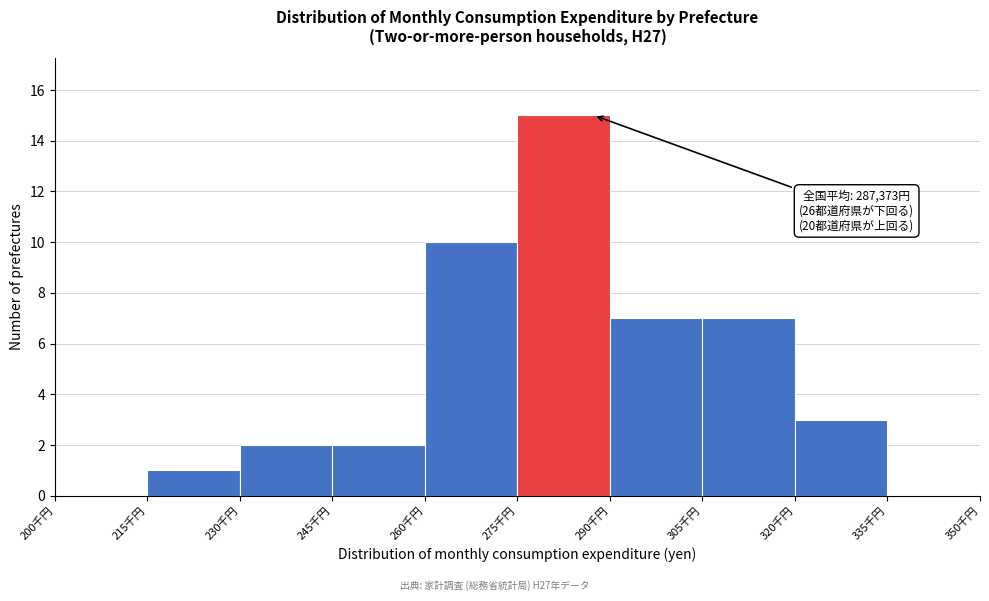

Reading right to left, list all the values displayed in this chart.

335千円=0	320千円=3	305千円=7	290千円=7	275千円=15	260千円=10	245千円=2	230千円=2	215千円=1	200千円=0